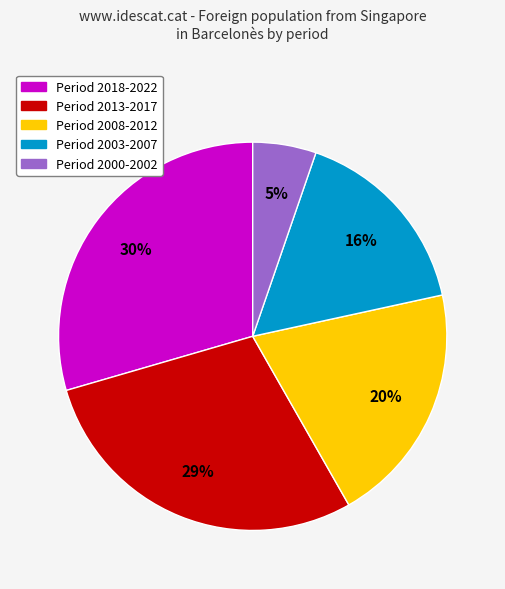

To the nearest percent, what is the average slice percentage?

20%